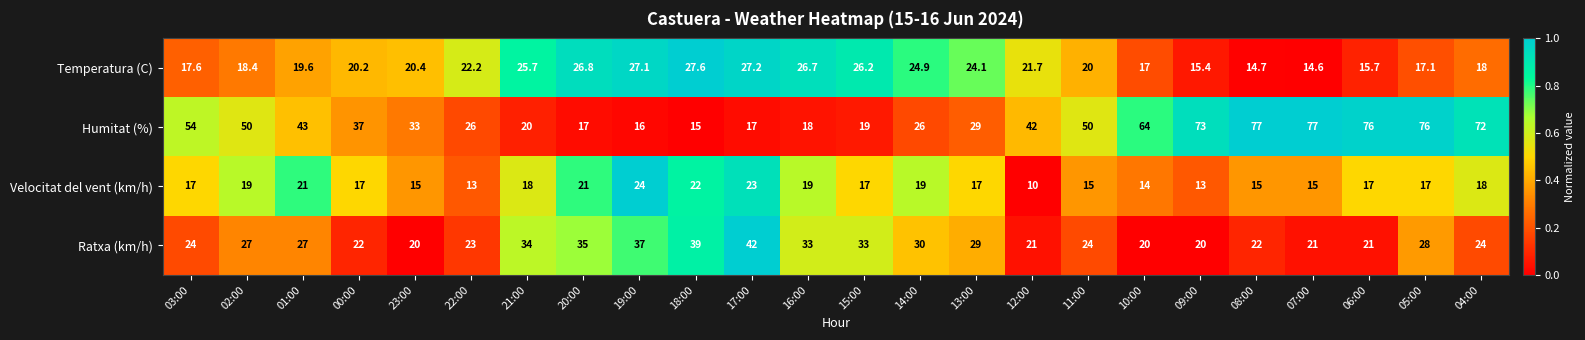

What is the difference between the second highest and minimum values in the Ratxa (km/h) series?

19.0